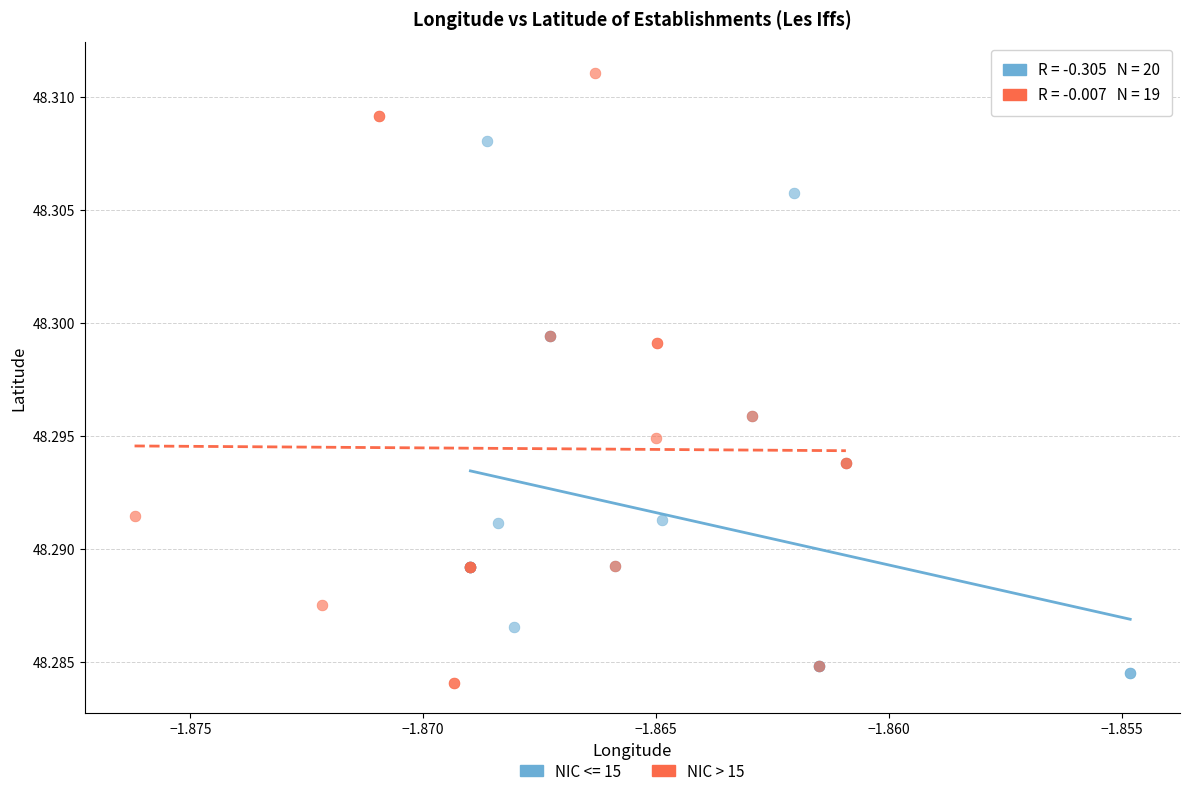

Which series reaches the maximum Y coordinate?

NIC > 15